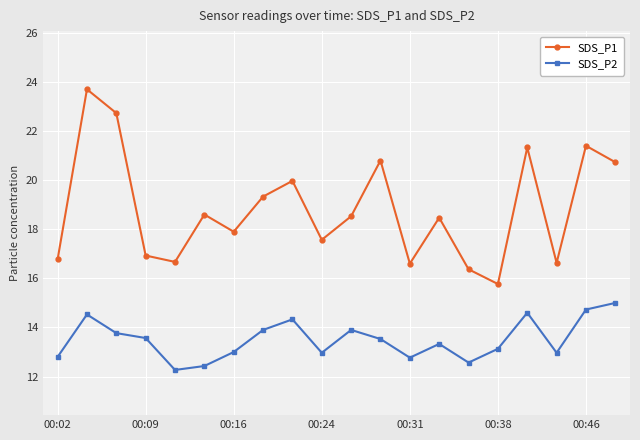

True or false: SDS_P2 has more than 2 points higher than both neighbors.

True